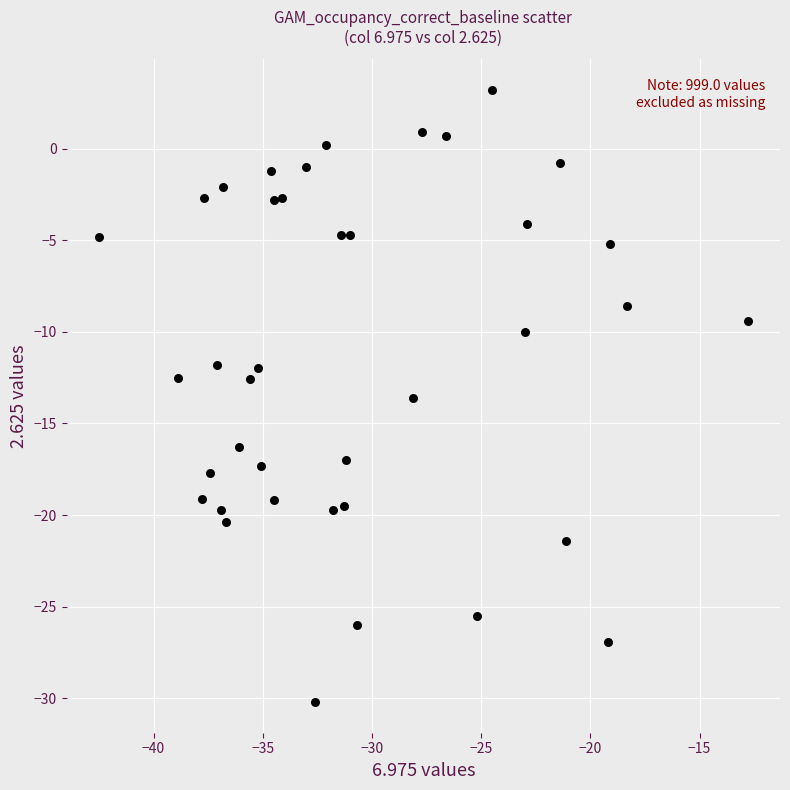

What is the range of X values (max minus min)?

29.7